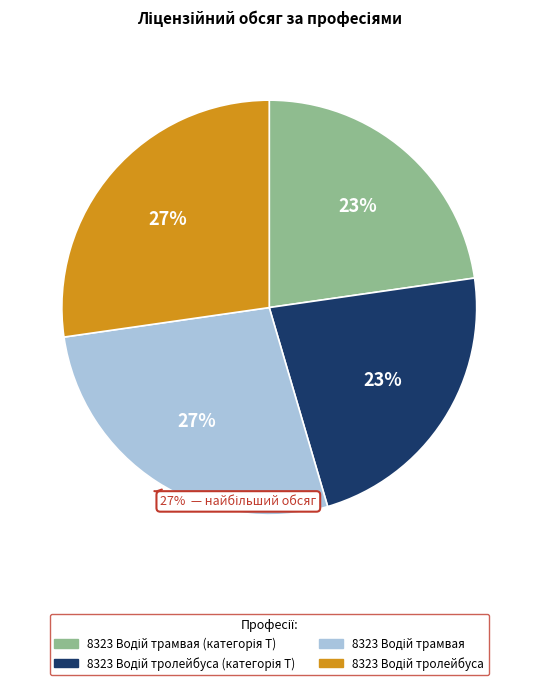

What portion of the pie excludes 8323 Водій трамвая?

72.7%